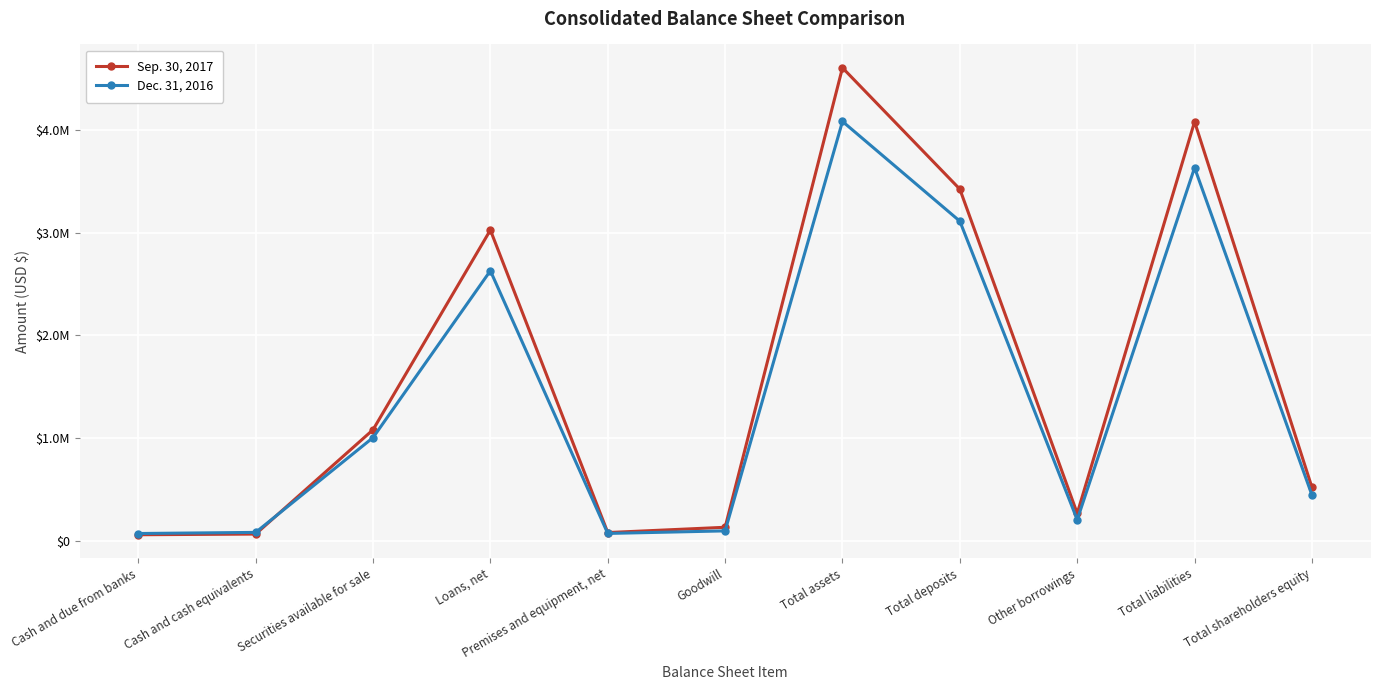

Between Cash and due from banks and Total shareholders equity, which is larger?

Total shareholders equity